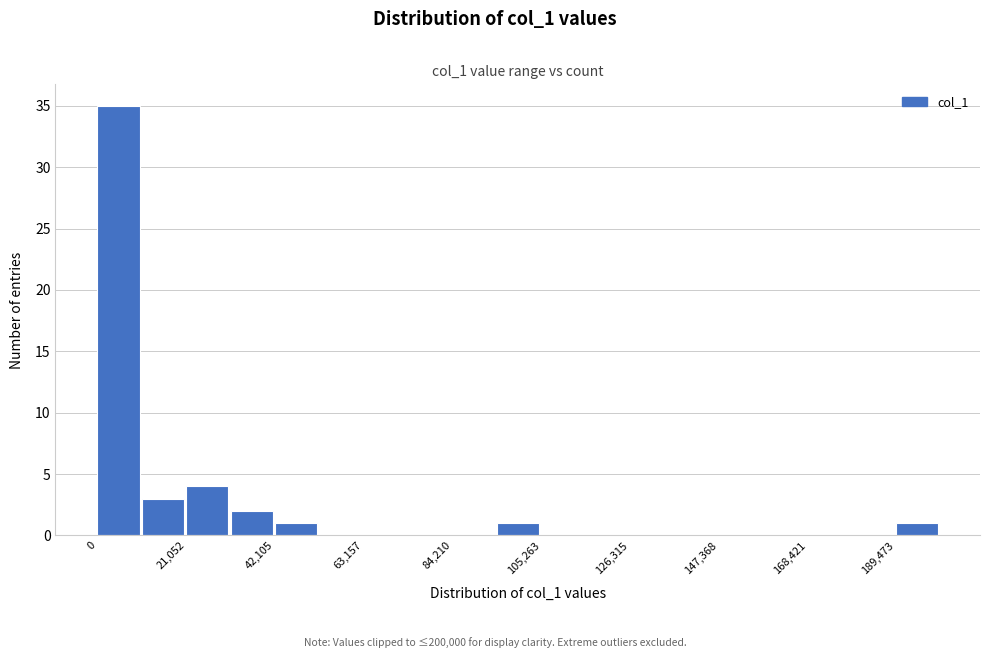

Around what value on the x-axis is the tallest bar? Give the approximate position of its centre, as read against the axis.

5000